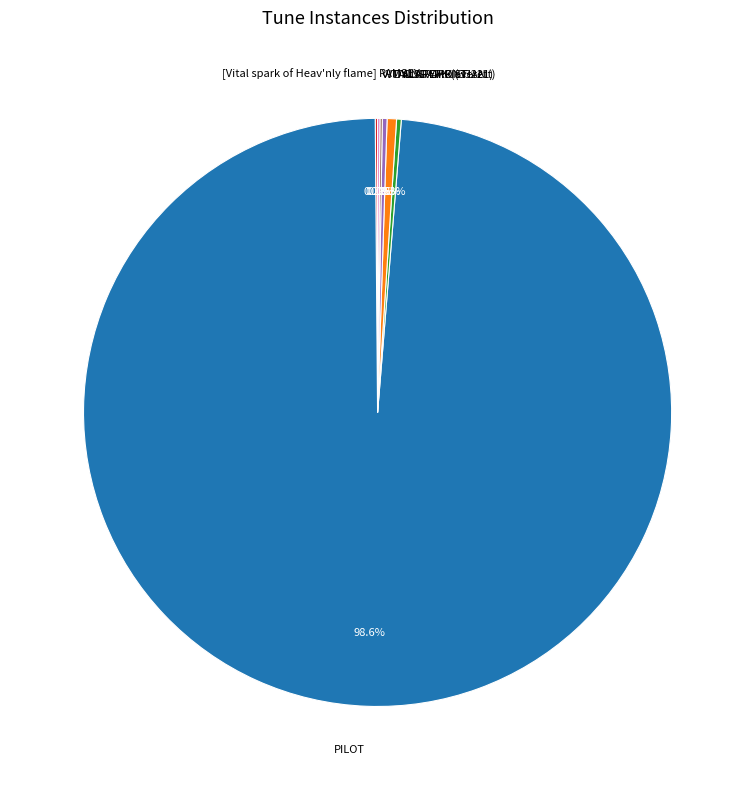

Which slice is the largest?

PILOT